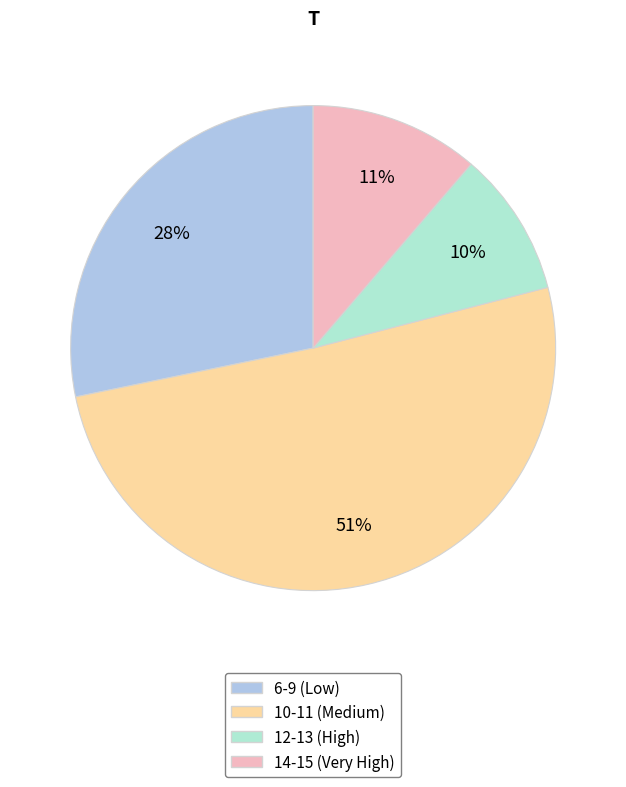

Count the number of slices in the pie.

4